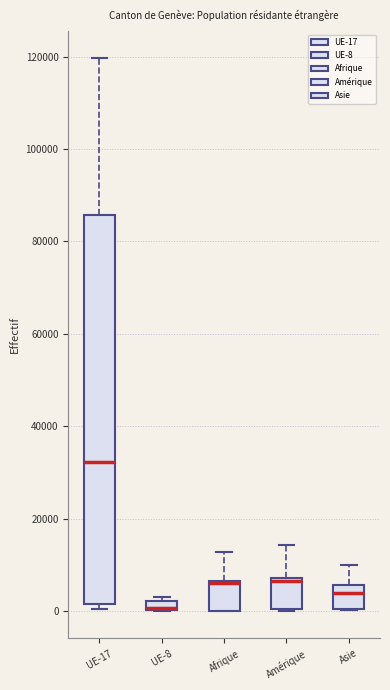

Which box is the tallest, from its lower edge to its upper edge?

UE-17